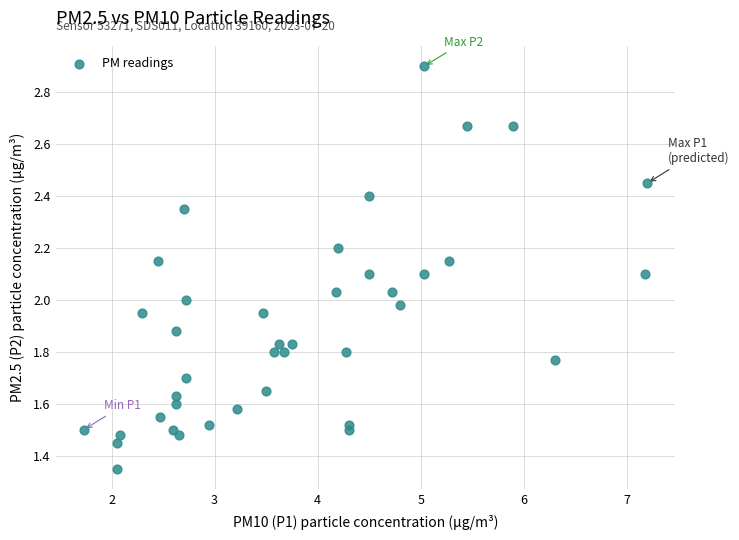

What is the range of X values (max minus min)?

5.5